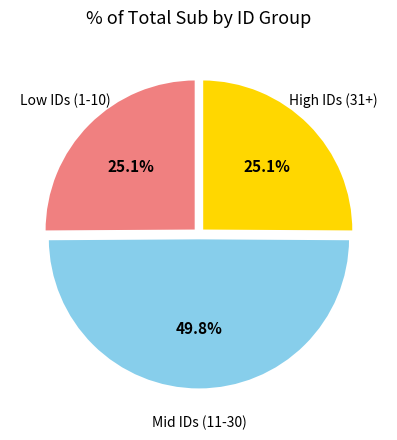

How many segments does this pie chart have?

3